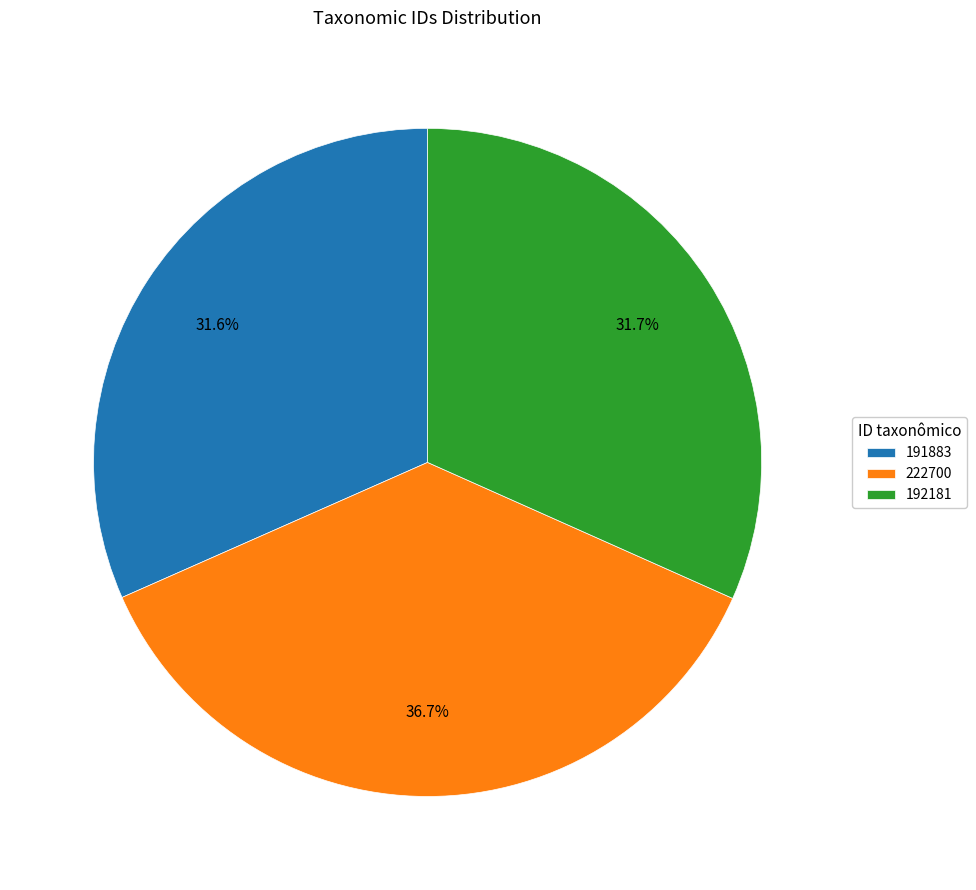

What percentage is the 222700 slice, to the nearest percent?

37%